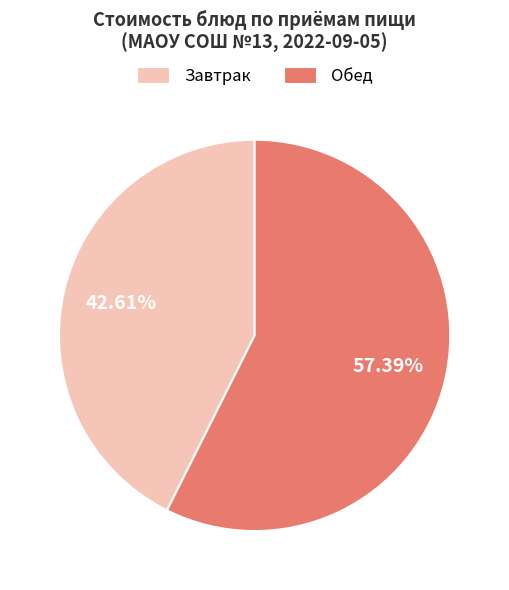

How many segments does this pie chart have?

2